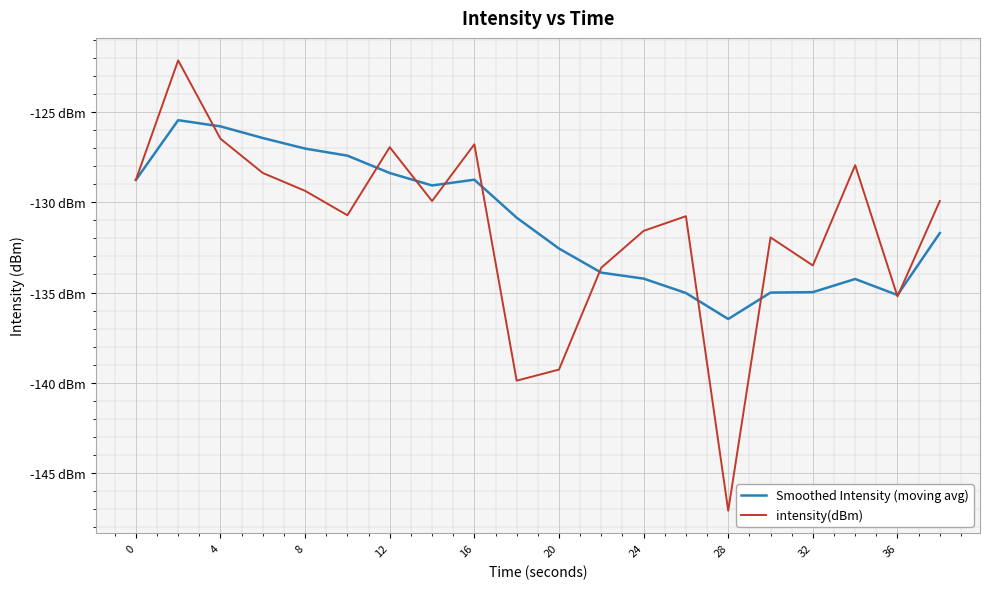

How many interior local valleys does the Smoothed Intensity (moving avg) series have?

3